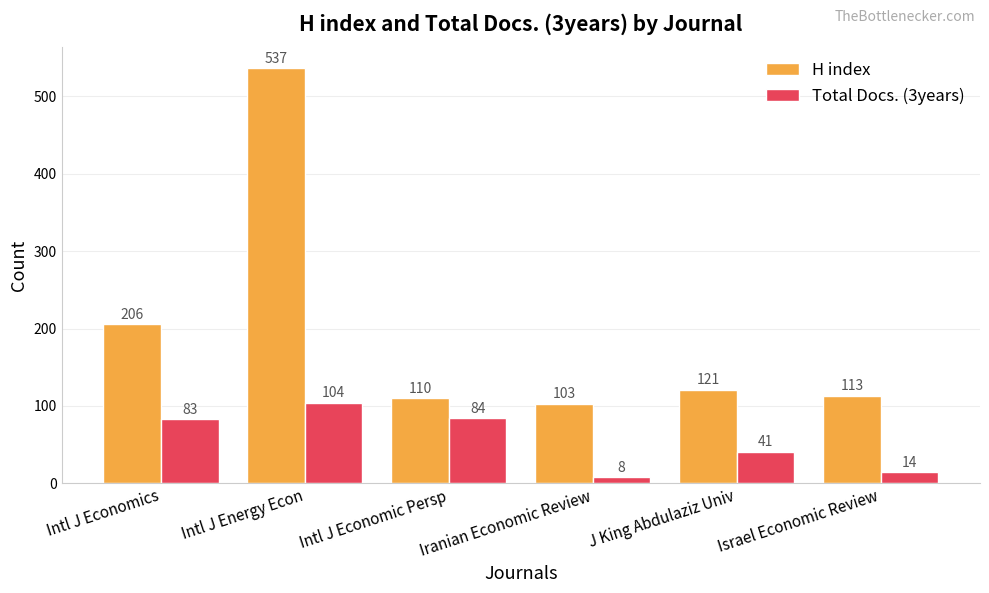

At which label is Total Docs. (3years) closest to 56?

J King Abdulaziz Univ